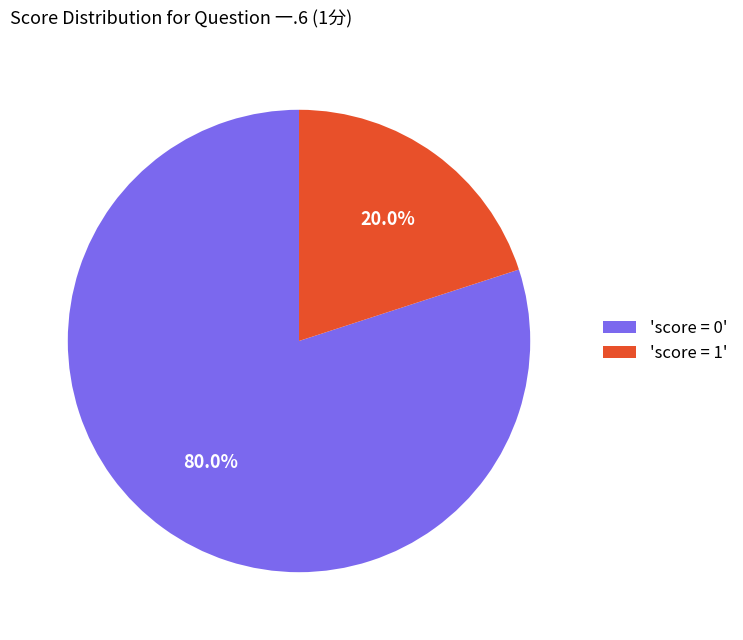

Which category accounts for the majority?

'score = 0'